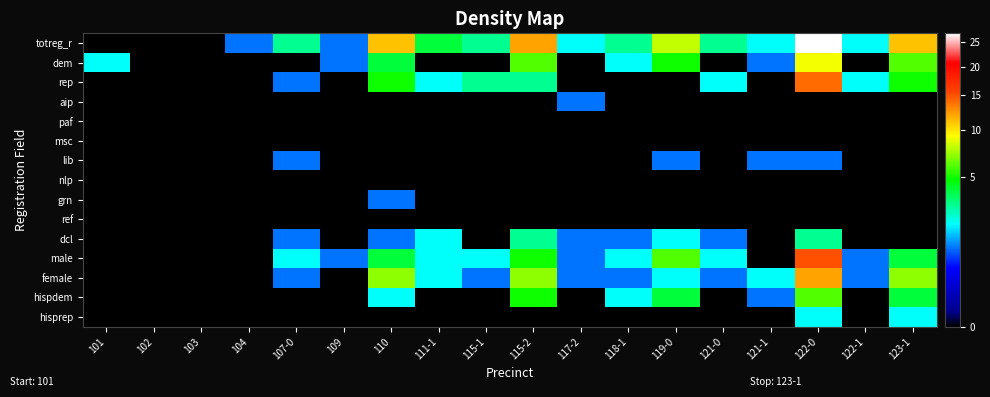

Which series has the largest total across all categories?

totreg_r